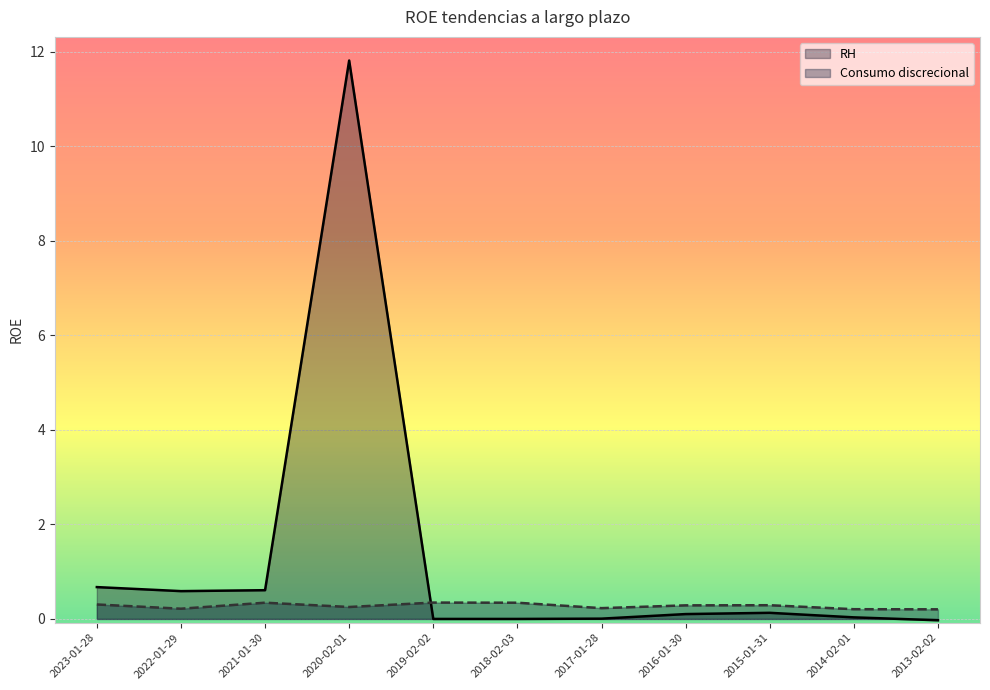

How many times do Consumo discrecional and RH cross each other?

1